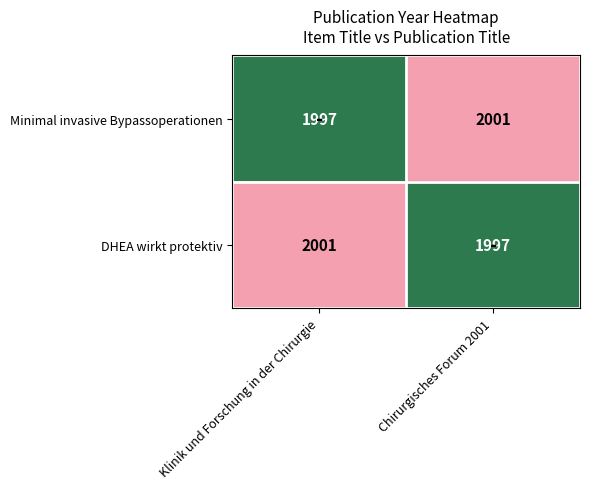

What is the difference between the maximum and minimum values in the Minimal invasive Bypassoperationen series?

4